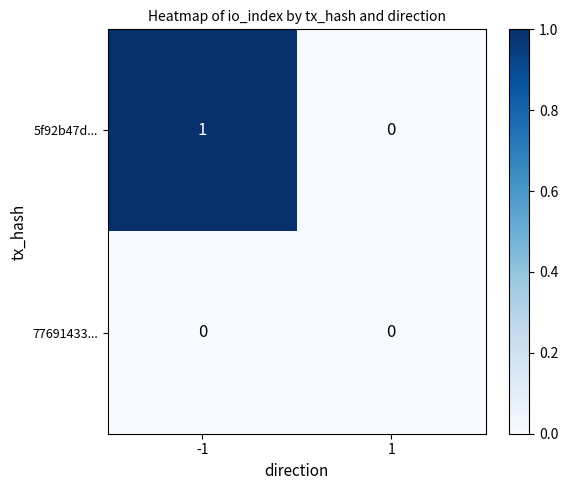

List the labels in order of 5f92b47d... value, smallest first.

1, -1